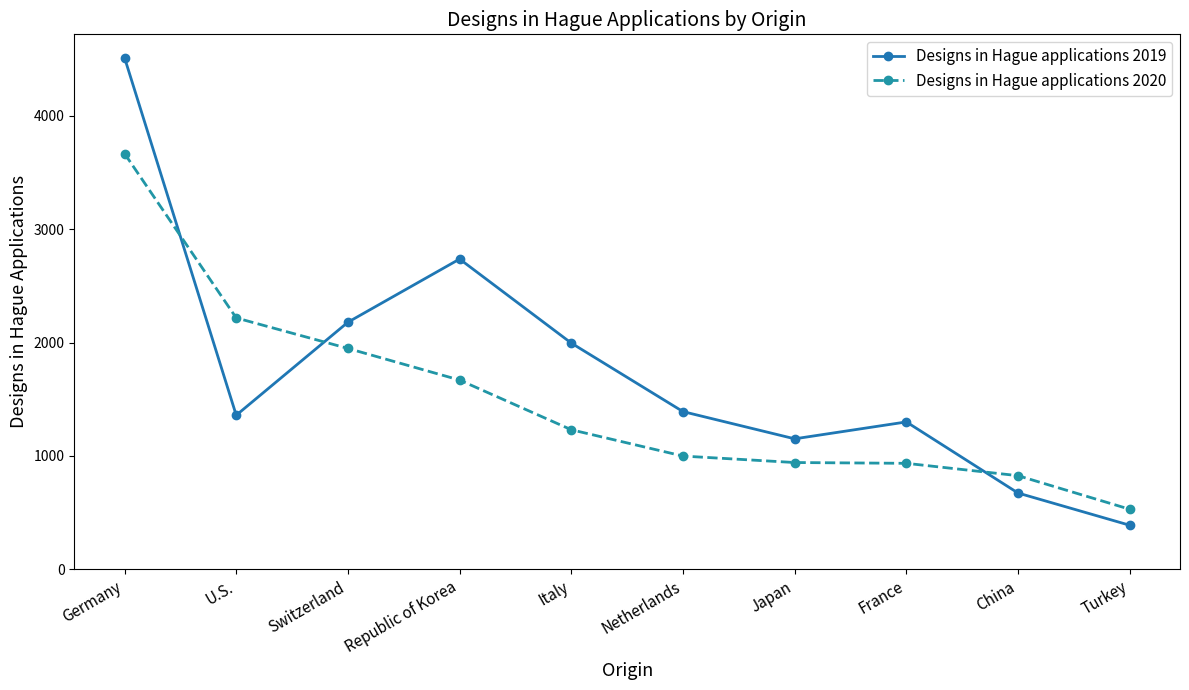

List the series in order of their overall mean, highest first.

Designs in Hague applications 2019, Designs in Hague applications 2020